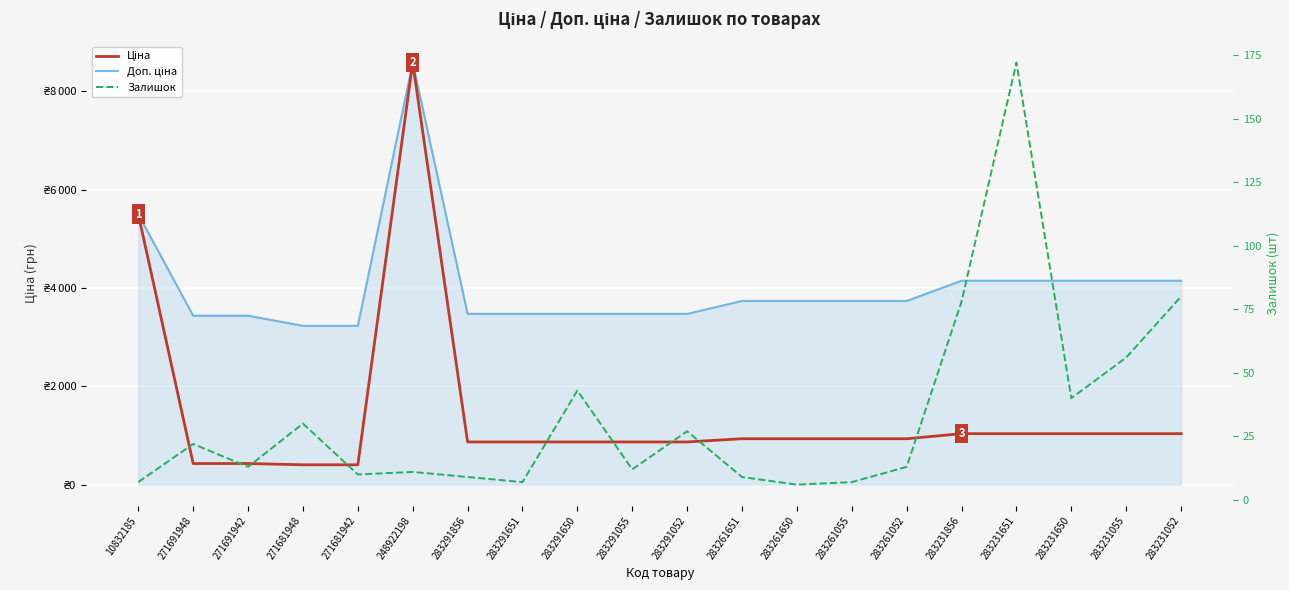

True or false: Залишок and Доп. ціна cross at least once.

False